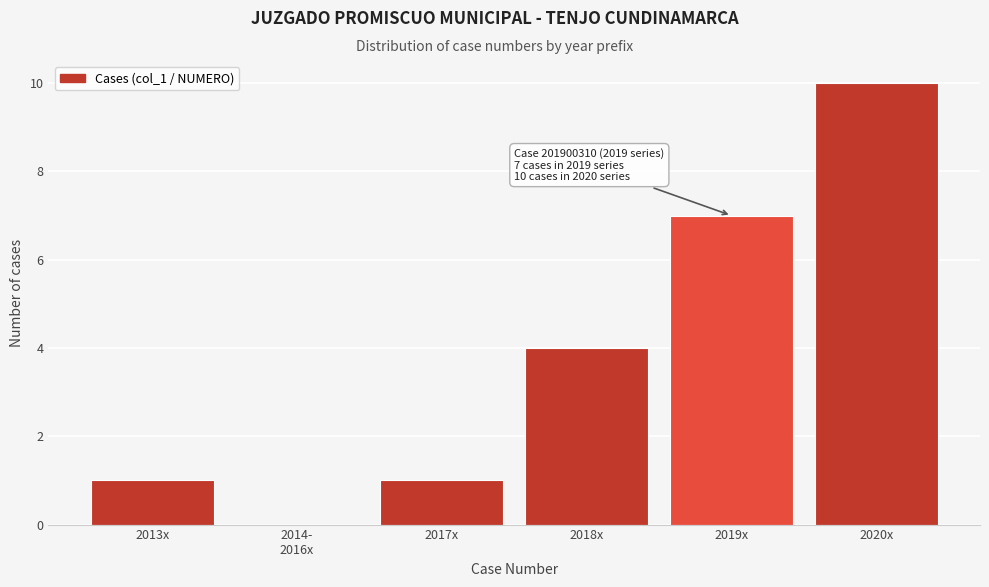

Which label corresponds to the largest value in the chart?

2020x